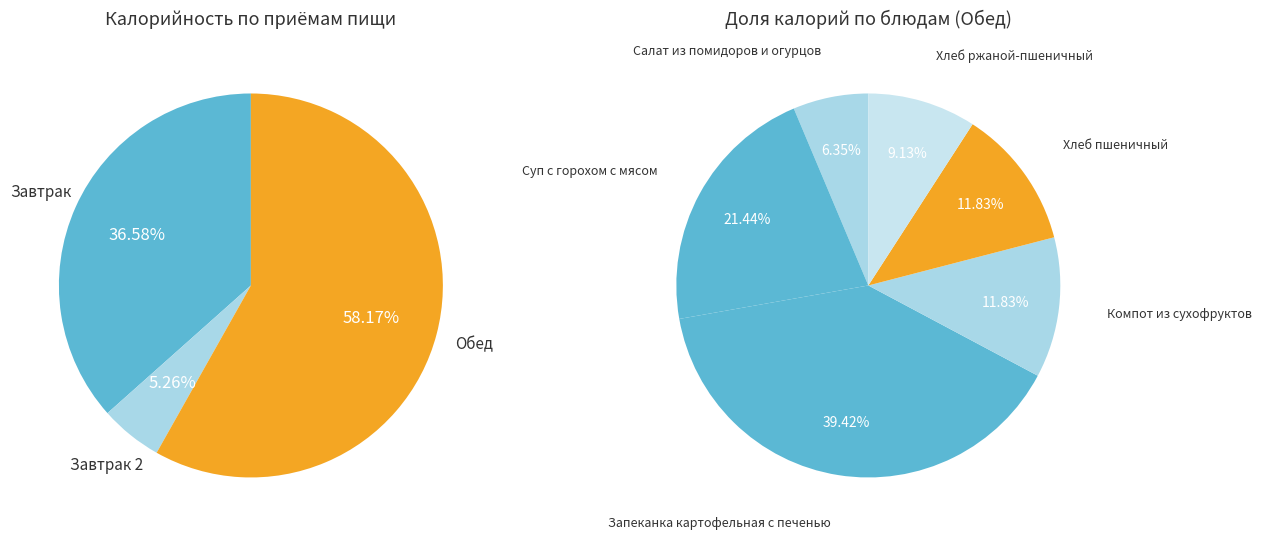

Which slice is the smallest?

Салат из помидоров и огурцов